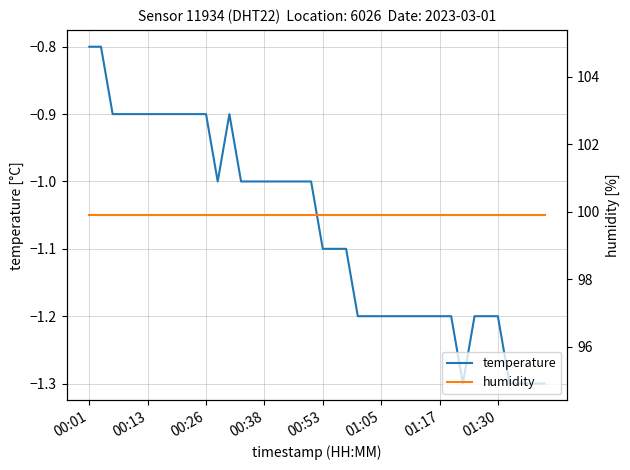

Reading left to right, what are all the values shown in this chart?

temperature: -0.8	-0.8	-0.9	-0.9	-0.9	-0.9	-0.9	-0.9	-0.9	-0.9	-0.9	-1.0	-0.9	-1.0	-1.0	-1.0	-1.0	-1.0	-1.0	-1.0	-1.1	-1.1	-1.1	-1.2	-1.2	-1.2	-1.2	-1.2	-1.2	-1.2	-1.2	-1.2	-1.3	-1.2	-1.2	-1.2	-1.3	-1.3	-1.3	-1.3
humidity: 99.9	99.9	99.9	99.9	99.9	99.9	99.9	99.9	99.9	99.9	99.9	99.9	99.9	99.9	99.9	99.9	99.9	99.9	99.9	99.9	99.9	99.9	99.9	99.9	99.9	99.9	99.9	99.9	99.9	99.9	99.9	99.9	99.9	99.9	99.9	99.9	99.9	99.9	99.9	99.9